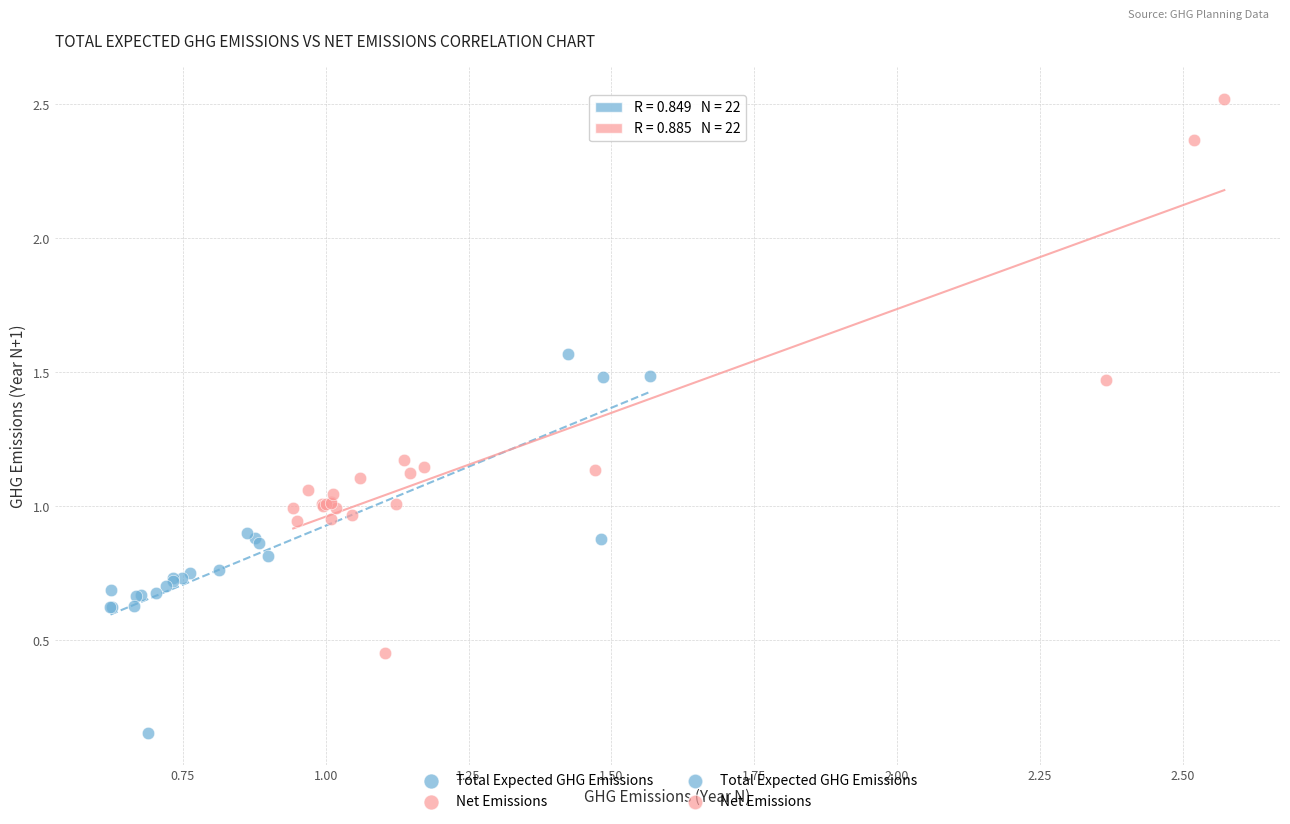

Which series reaches the maximum Y coordinate?

Net Emissions